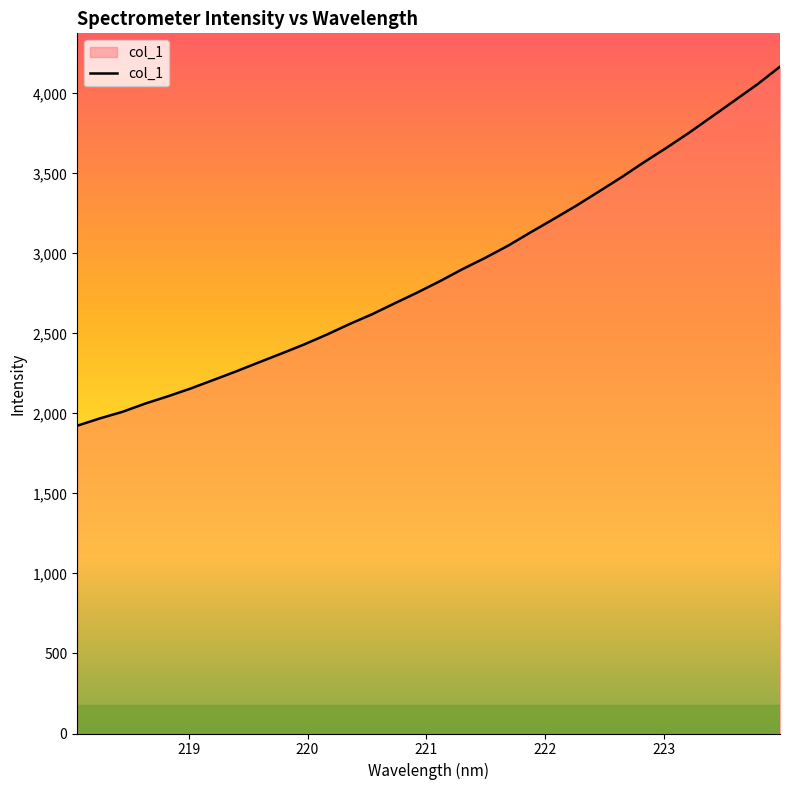

What is the minimum value shown in the chart?

1923.1